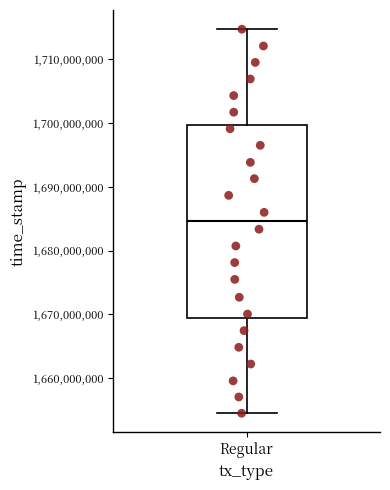

Where is the lower edge of the box for Regular on the y-axis? The values are not printed on the chart, so give them approximately, as read against the axis.

1669000000